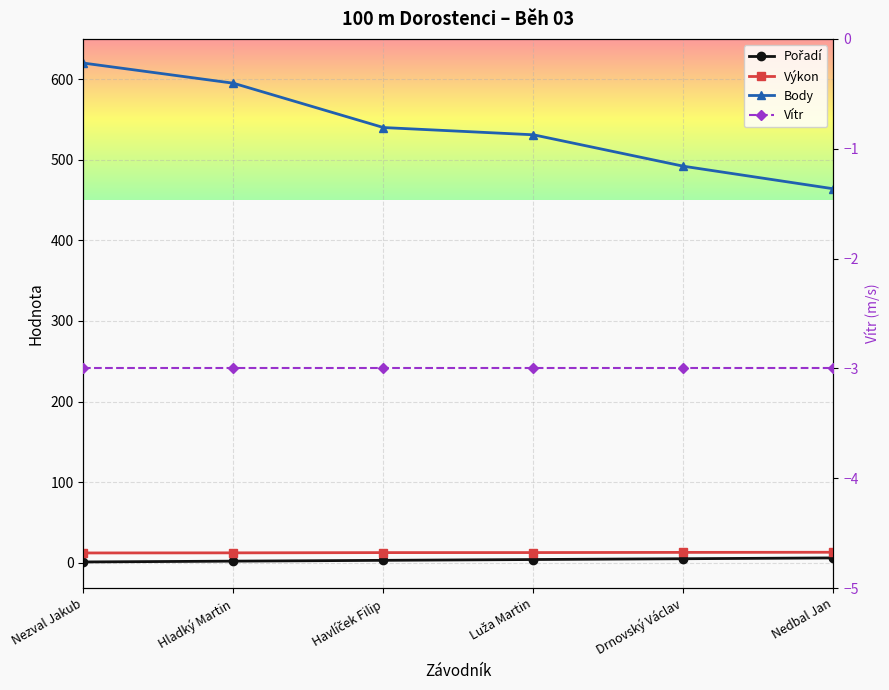

Rank the series by their maximum value, from lowest to highest.

Vítr, Pořadí, Výkon, Body